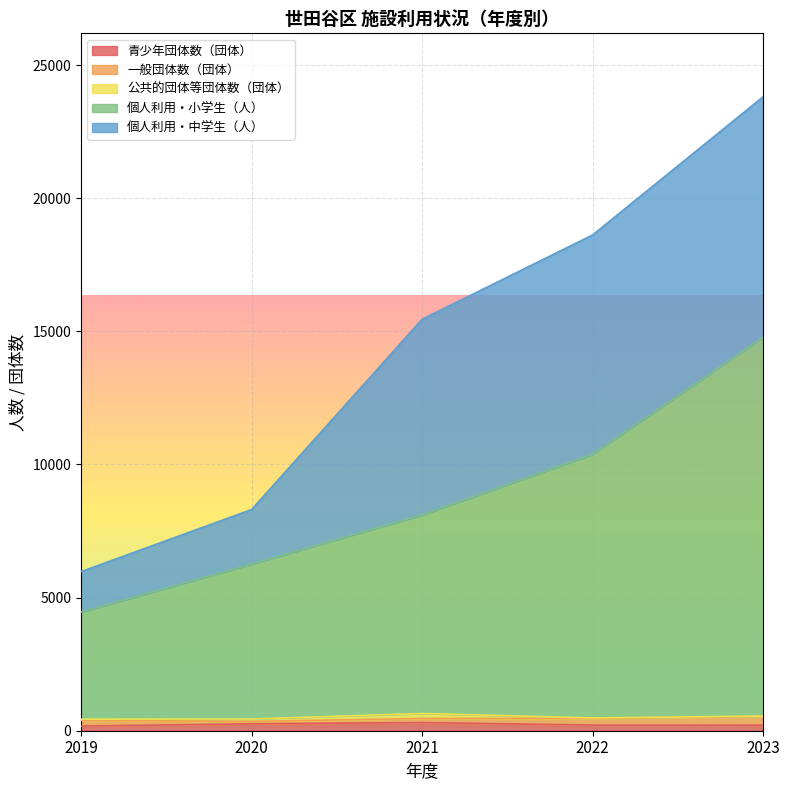

True or false: 青少年団体数（団体） has more than 0 interior local peaks.

True